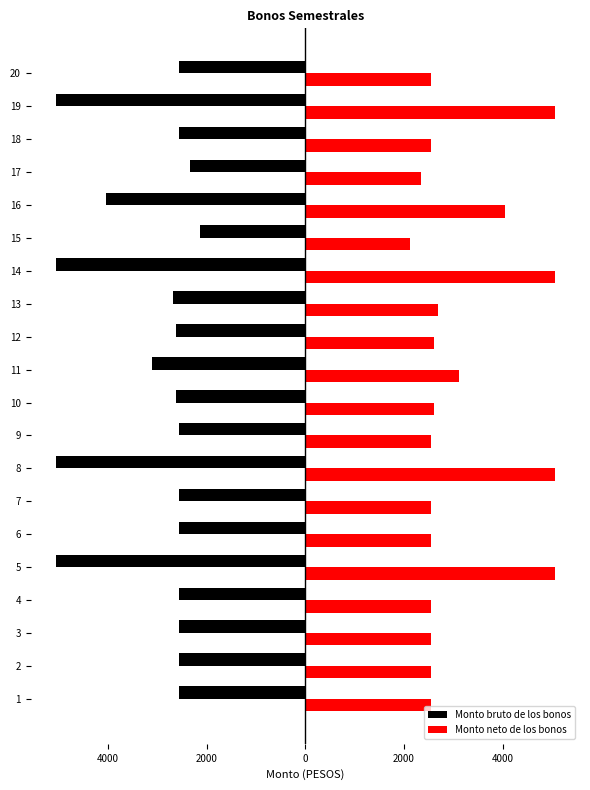

What are all the series names shown in the legend?

Monto bruto de los bonos, Monto neto de los bonos